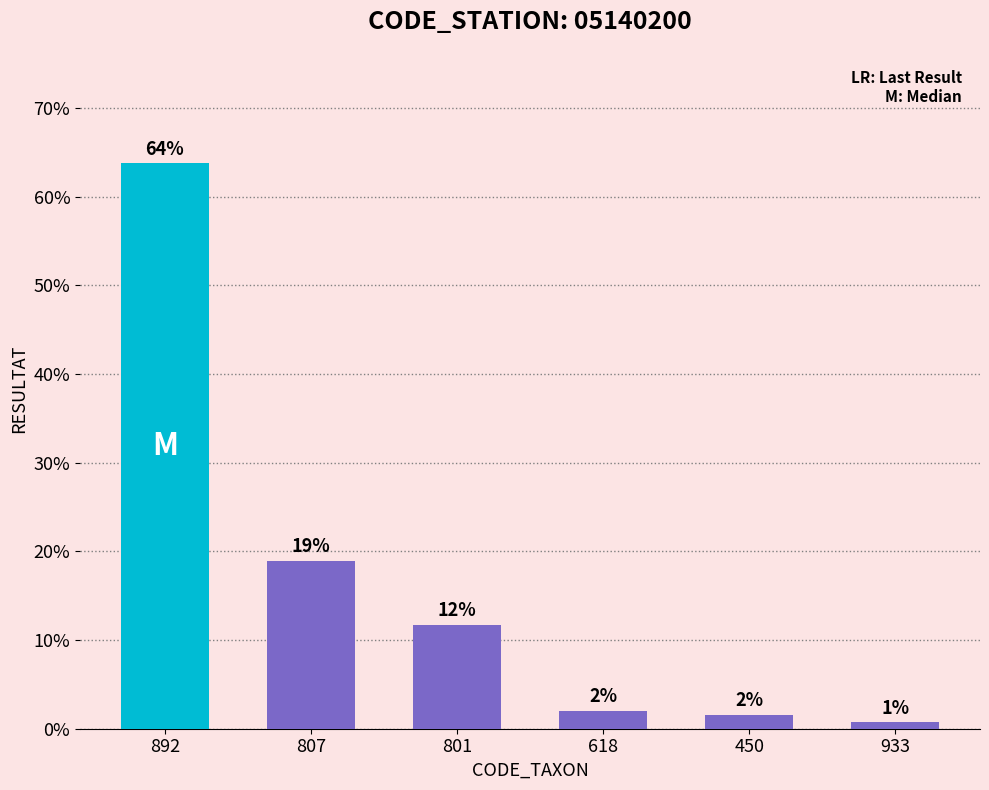

Is it true that the value at 618 is 2.0?

True